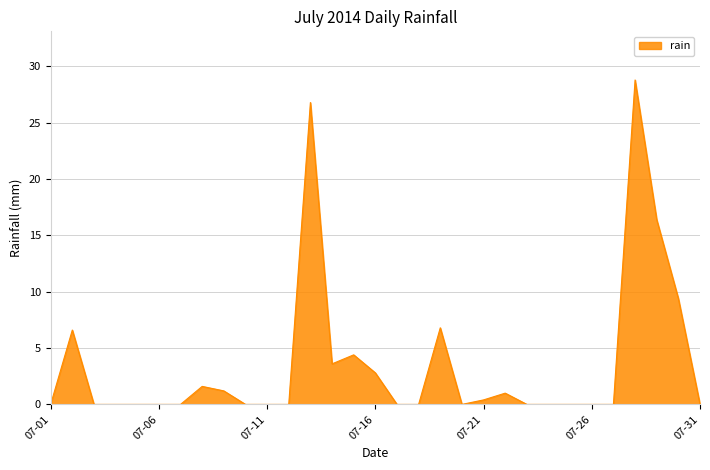

What is the difference between the maximum and minimum values?

28.8